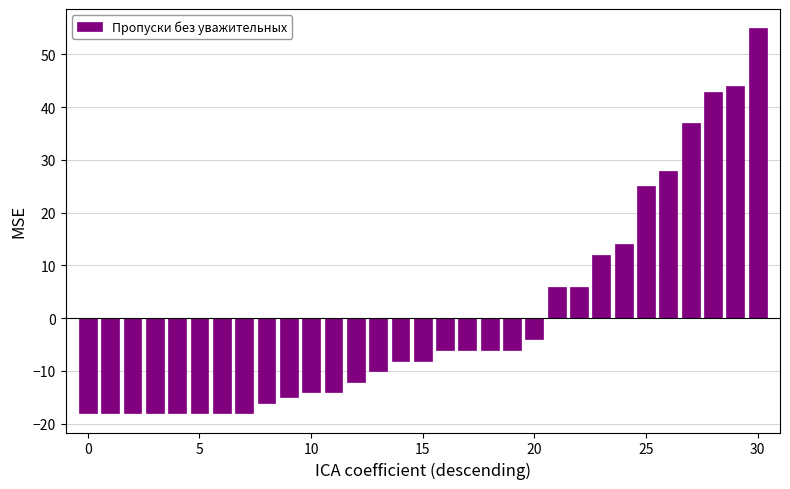

What is the value of the 14th bar from the left?

-10.0